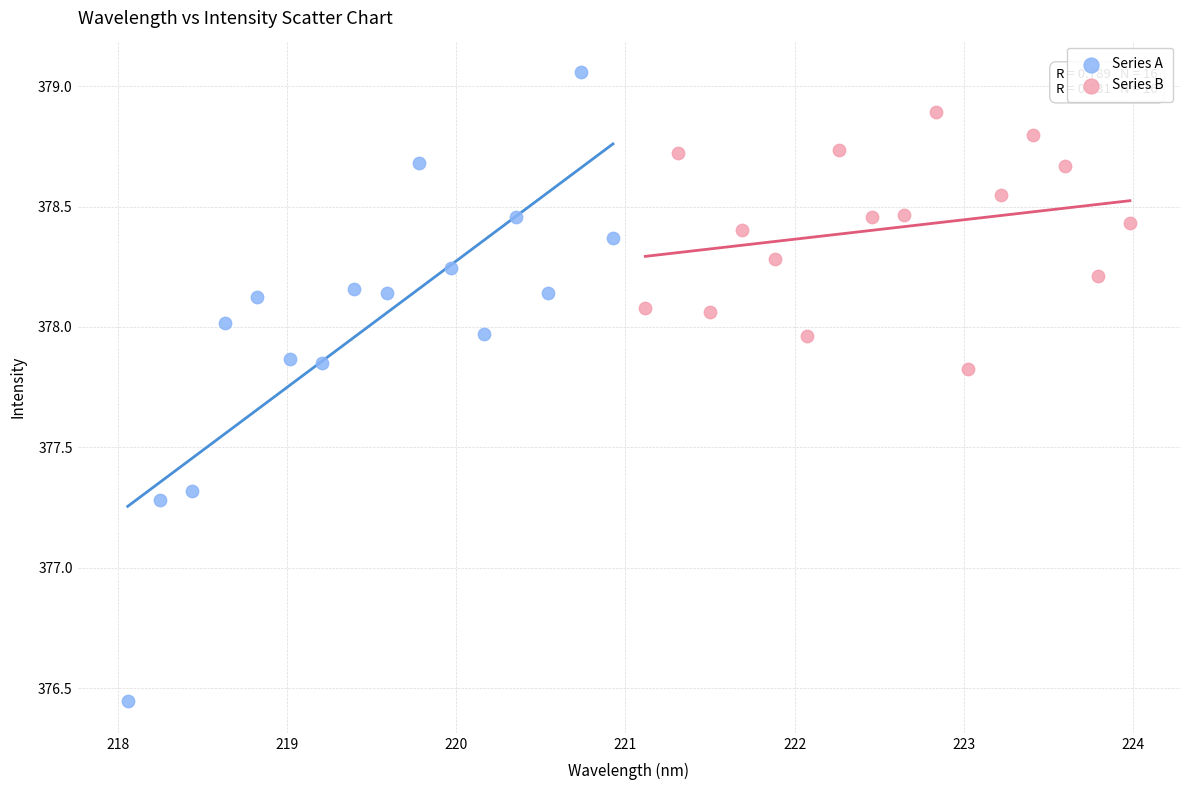

Which series contains the highest Y value?

Series A